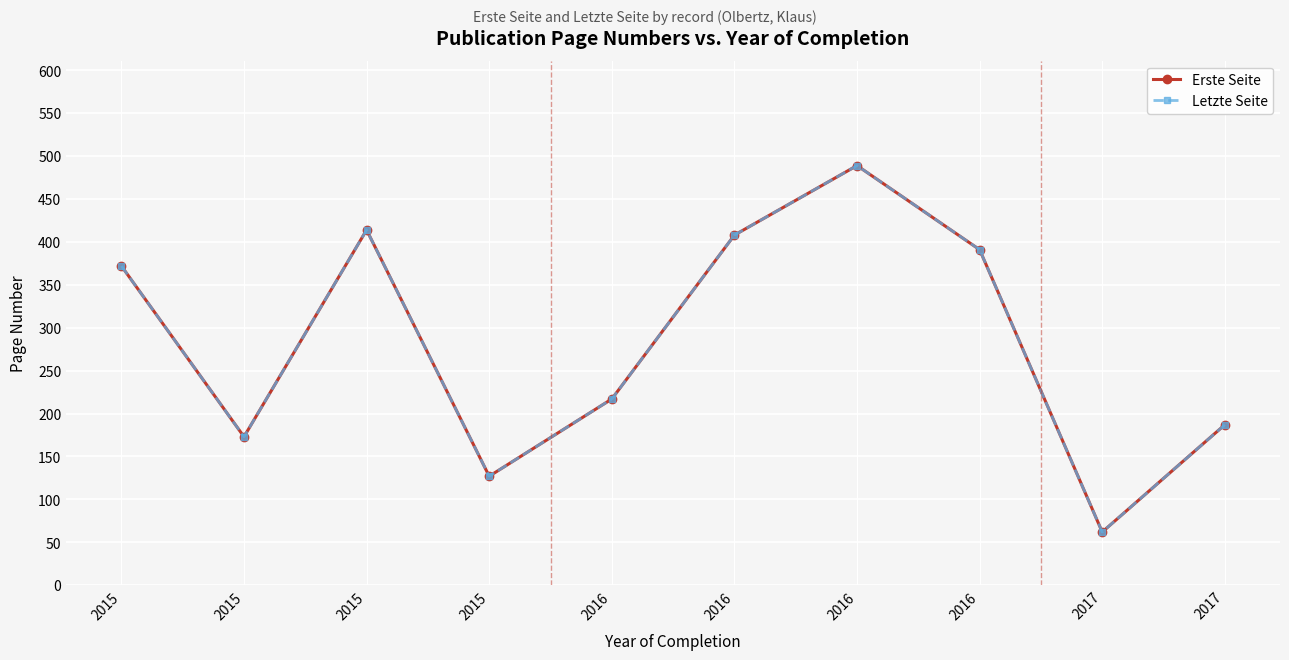

Reading left to right, transcribe all the data shown in this chart.

Erste Seite: 372	173	414	127	217	408	489	391	62	187
Letzte Seite: 372	173	414	127	217	408	489	391	62	187